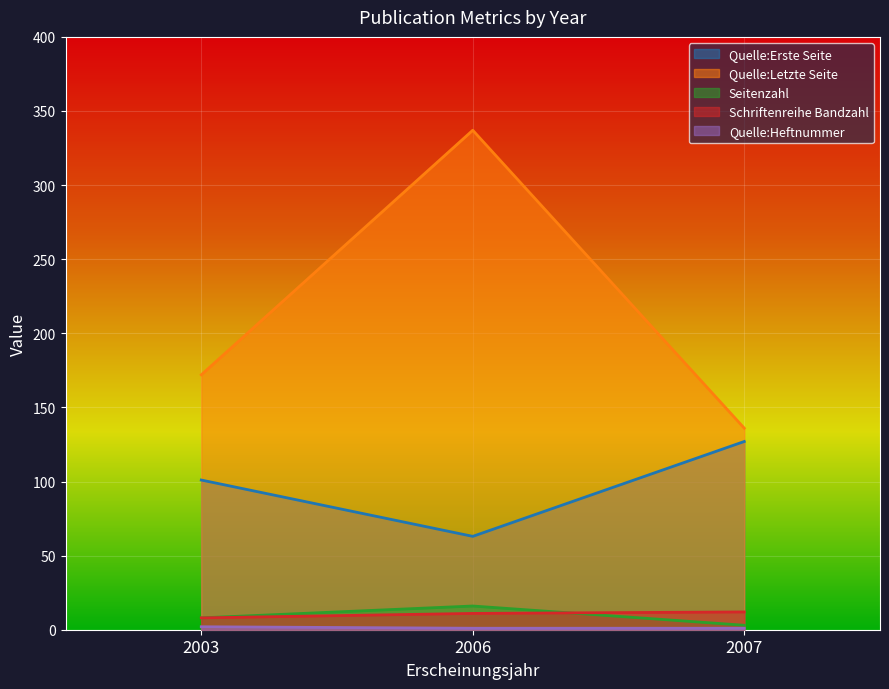

Is it true that Quelle:Heftnummer equals 2 at 2007?

False